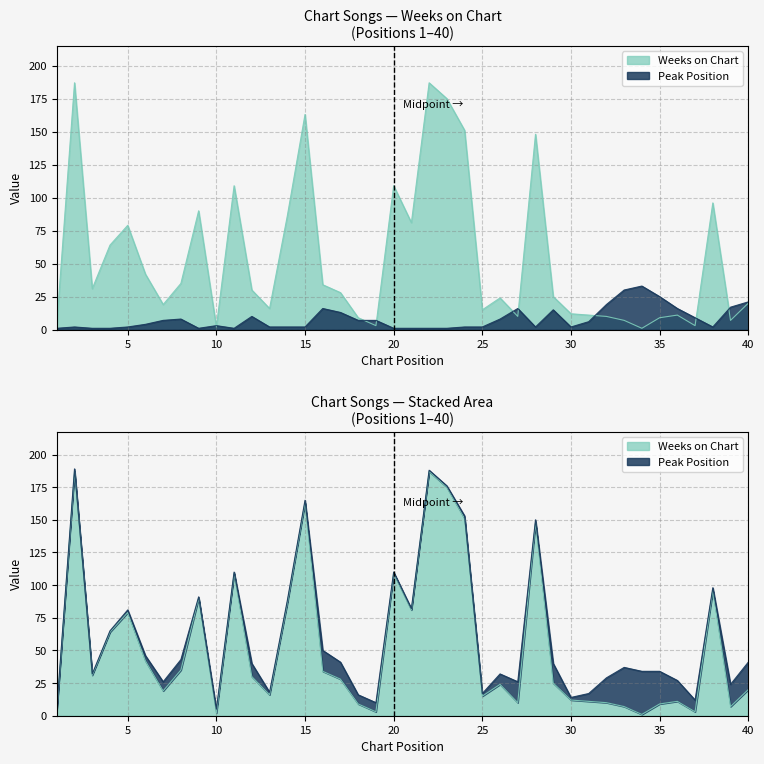

At how many categories does at least one series exceed 168?

3